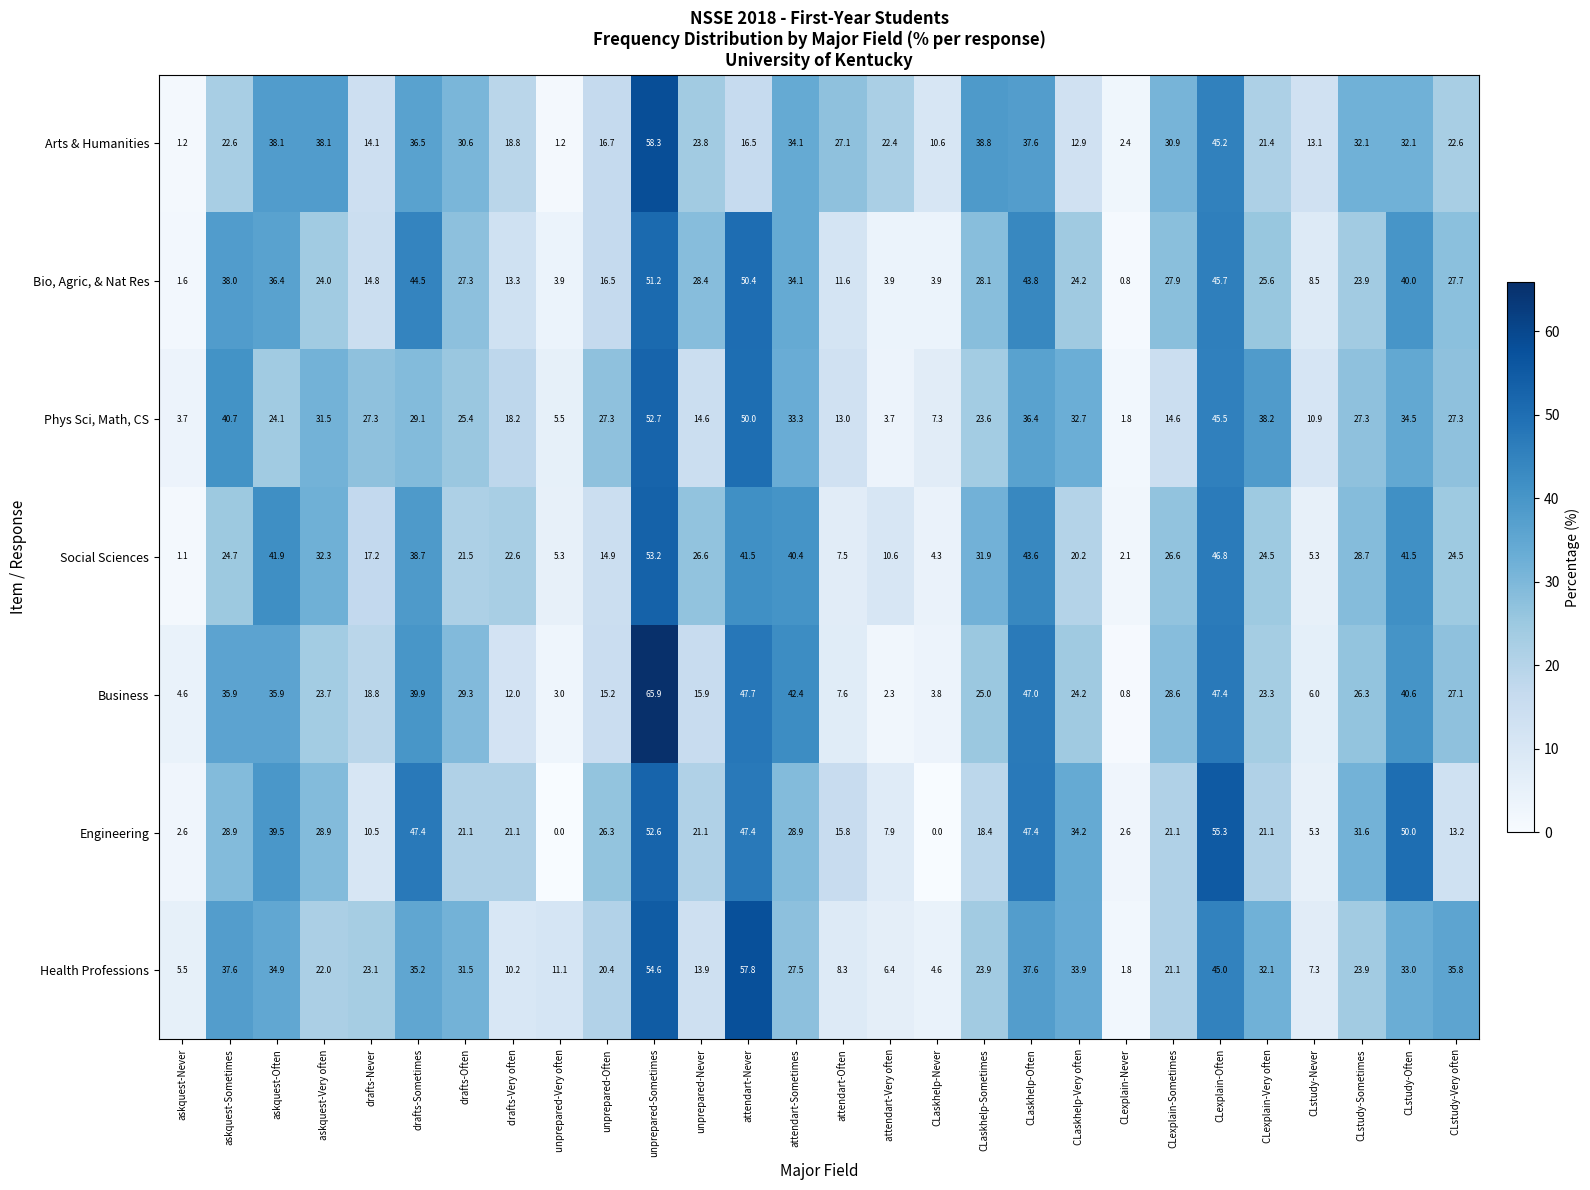

Which series has the widest spread of values?

Business